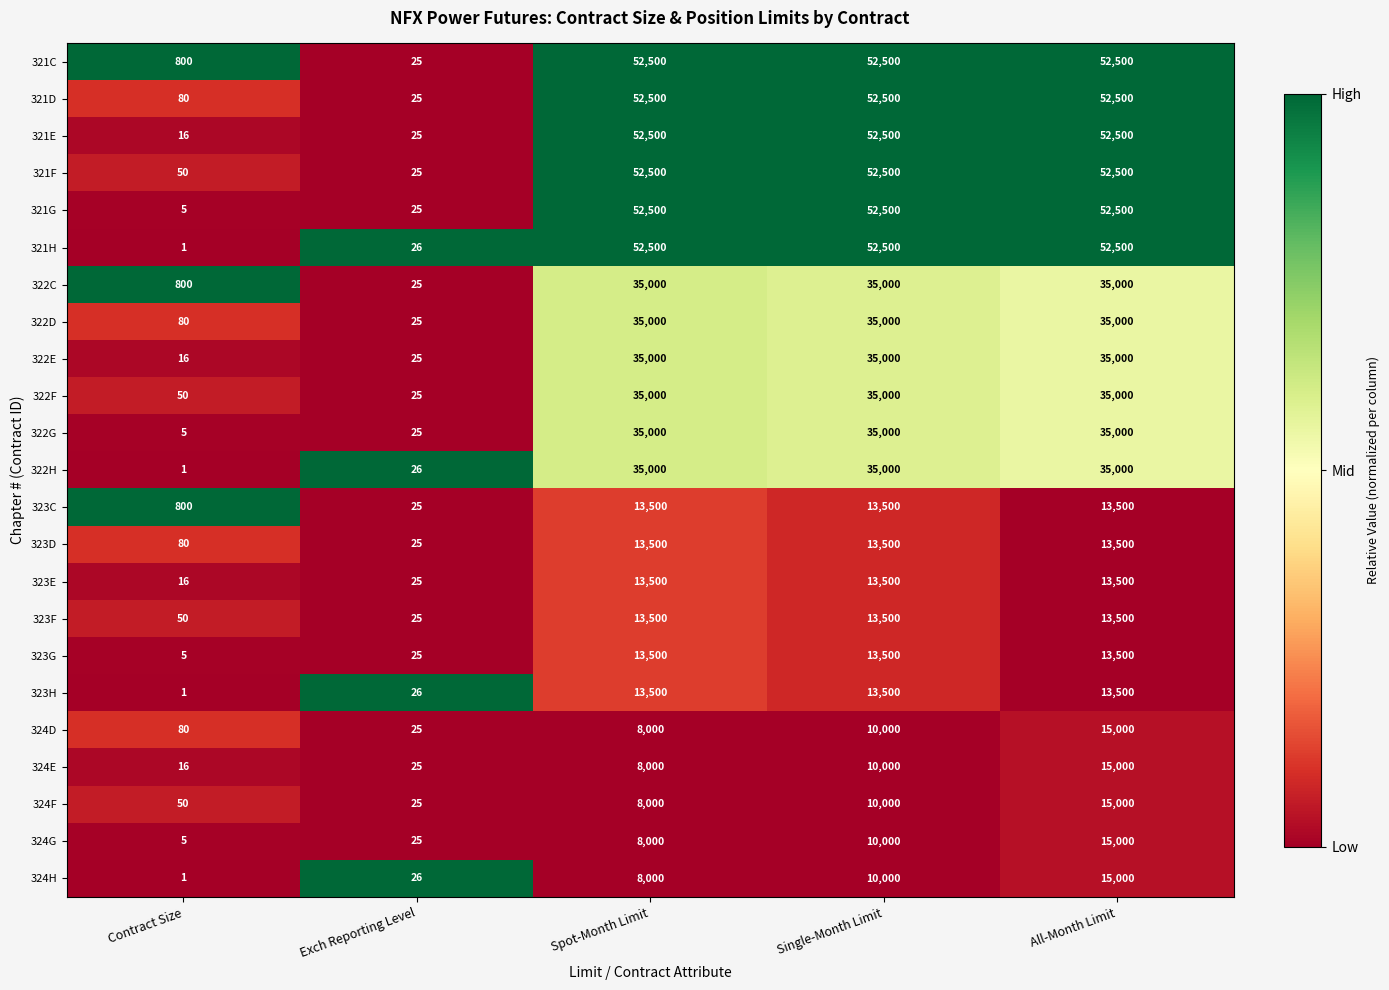

What is the difference between the 324F values at Contract Size and Spot-Month Limit?

7950